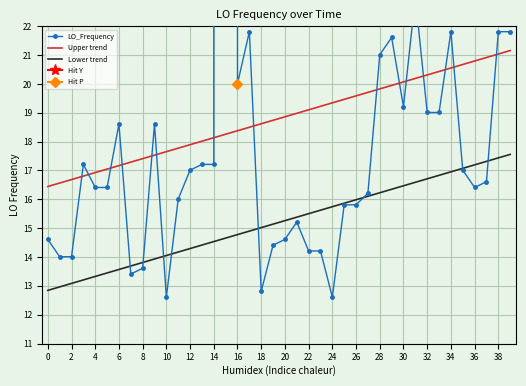

What value does the LO_Frequency series have at 25?

15.8